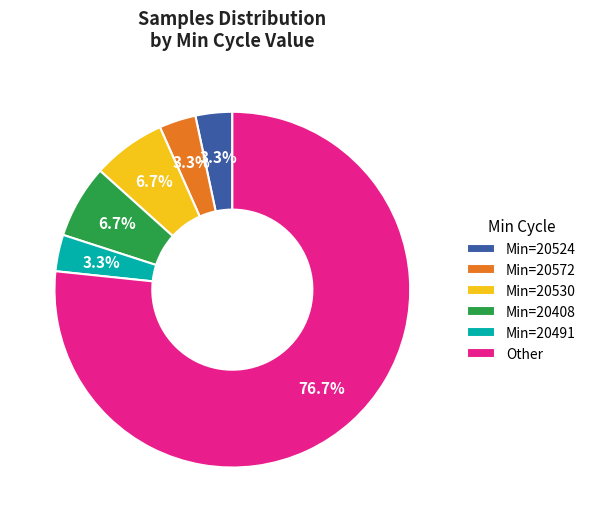

Do Min=20572 and Min=20491 together represent more than half of the pie?

No